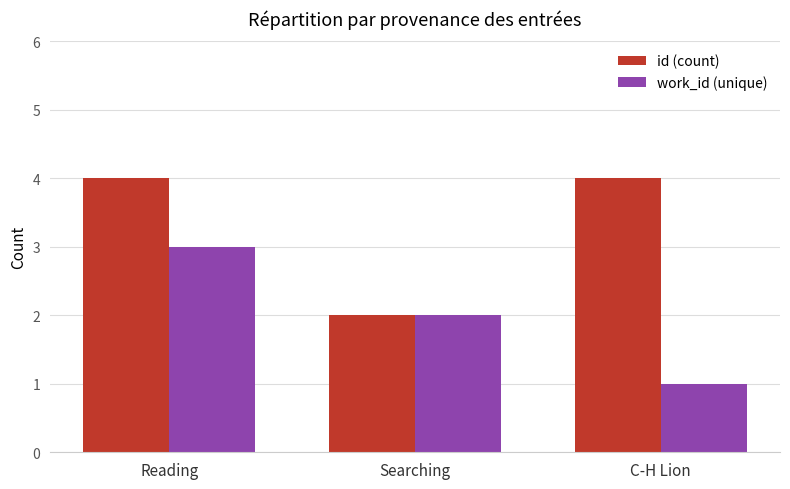

How many data points does each series have?

3